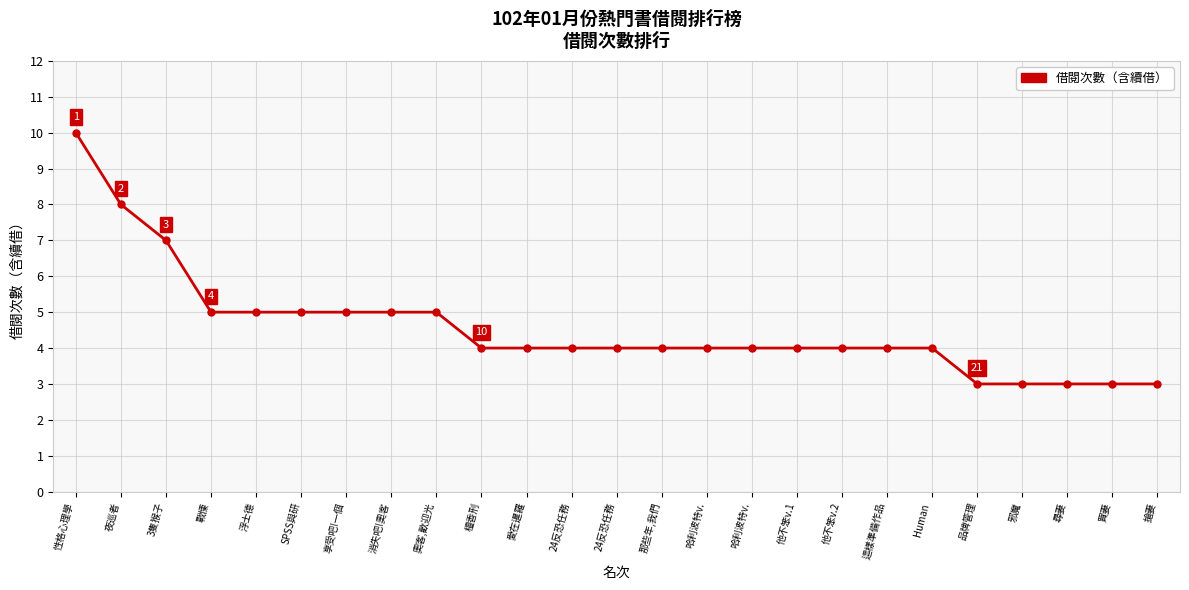

How many lines are shown in the chart?

1